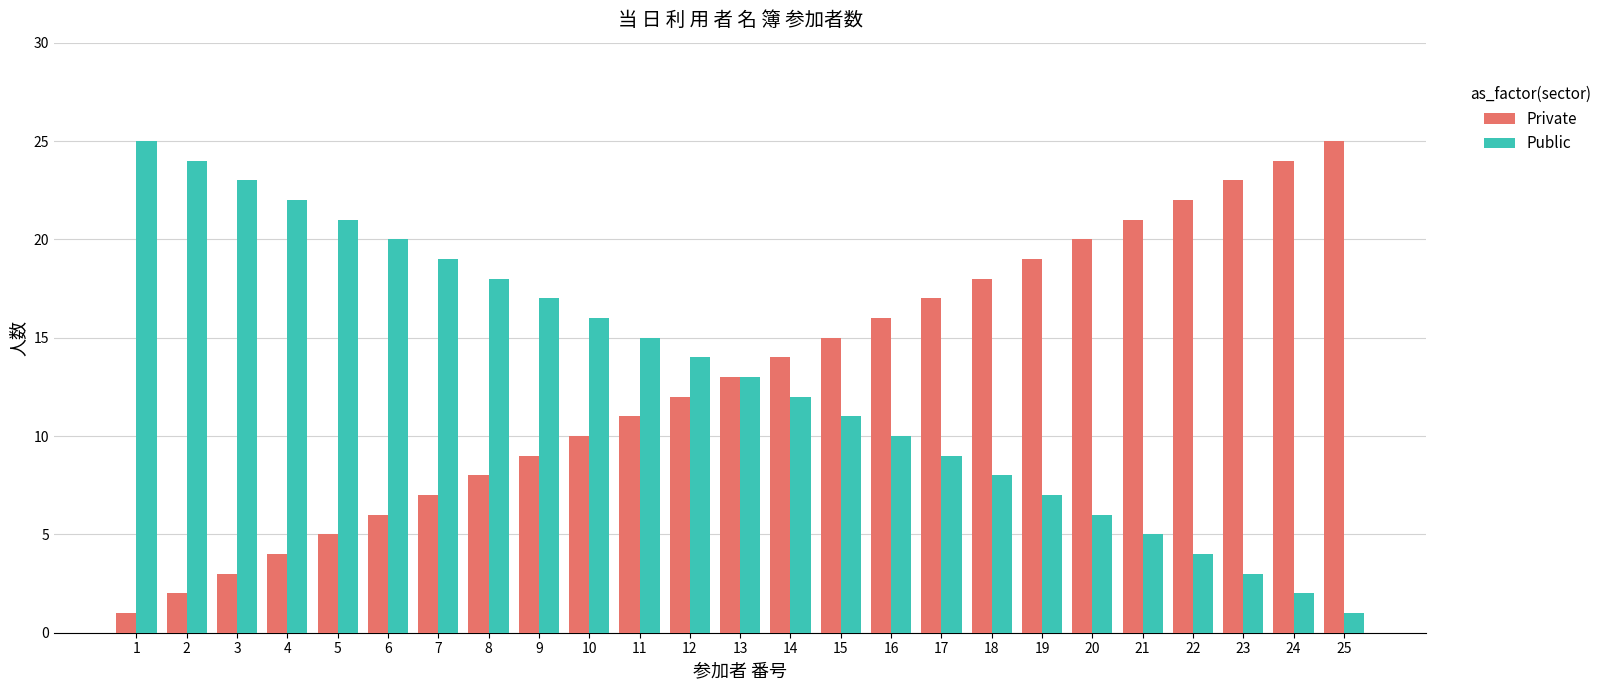

True or false: Public has a value of 10 at 16.

True